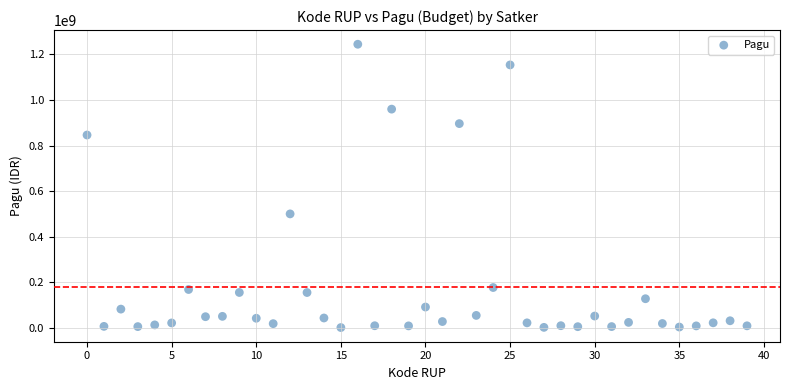

What is the range of Y values (max minus min)?

1244080000